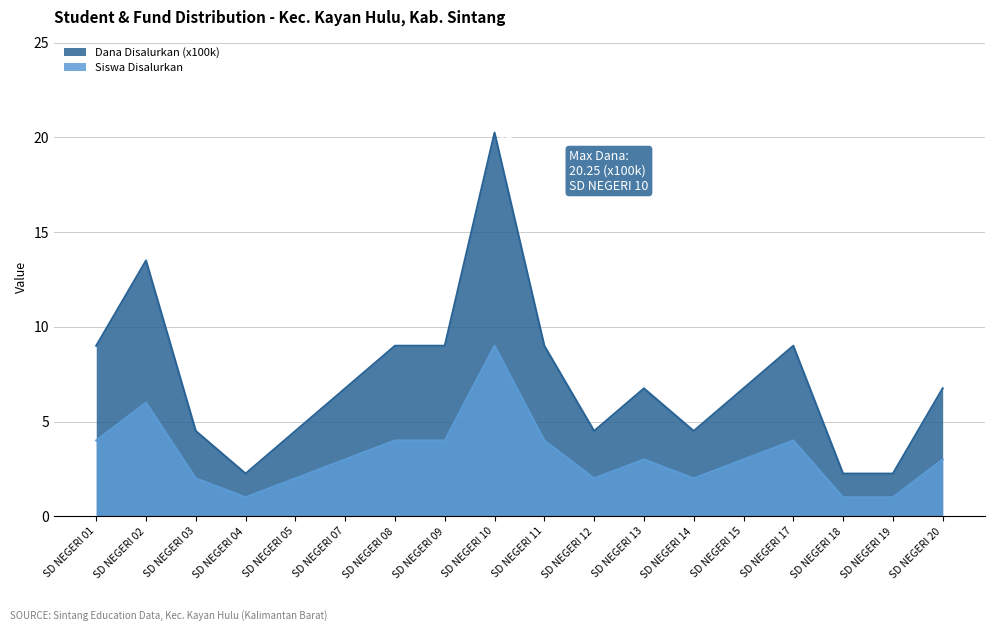

Reading right to left, transcribe all the data shown in this chart.

Siswa Disalurkan: SD NEGERI 20=6.8	SD NEGERI 19=2.2	SD NEGERI 18=2.2	SD NEGERI 17=9.0	SD NEGERI 15=6.8	SD NEGERI 14=4.5	SD NEGERI 13=6.8	SD NEGERI 12=4.5	SD NEGERI 11=9.0	SD NEGERI 10=20.2	SD NEGERI 09=9.0	SD NEGERI 08=9.0	SD NEGERI 07=6.8	SD NEGERI 05=4.5	SD NEGERI 04=2.2	SD NEGERI 03=4.5	SD NEGERI 02=13.5	SD NEGERI 01=9.0
Dana Disalurkan (x100k): SD NEGERI 20=3.0	SD NEGERI 19=1.0	SD NEGERI 18=1.0	SD NEGERI 17=4.0	SD NEGERI 15=3.0	SD NEGERI 14=2.0	SD NEGERI 13=3.0	SD NEGERI 12=2.0	SD NEGERI 11=4.0	SD NEGERI 10=9.0	SD NEGERI 09=4.0	SD NEGERI 08=4.0	SD NEGERI 07=3.0	SD NEGERI 05=2.0	SD NEGERI 04=1.0	SD NEGERI 03=2.0	SD NEGERI 02=6.0	SD NEGERI 01=4.0